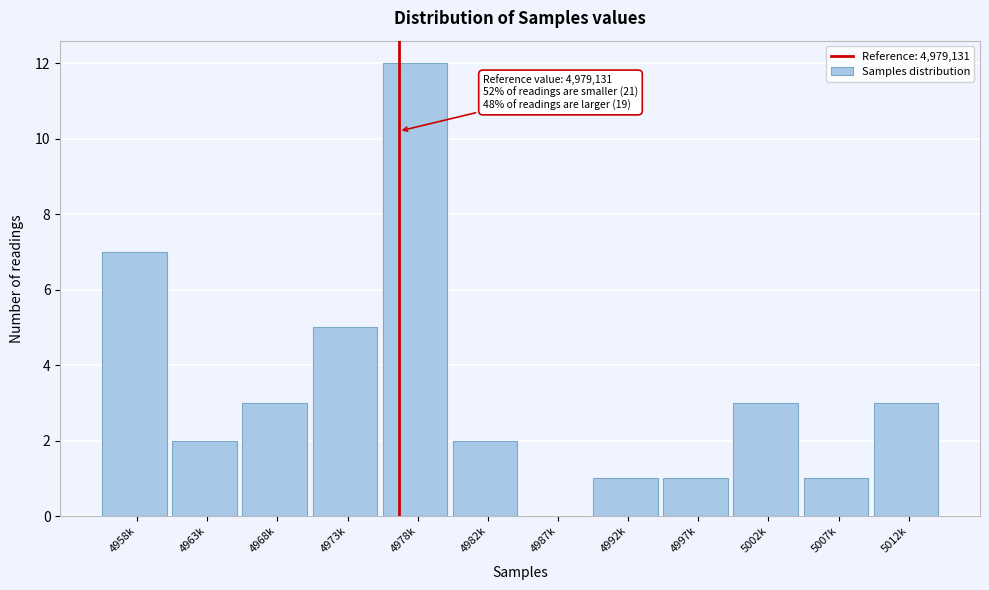

Reading left to right, what are all the values shown in this chart?

4958k=7	4963k=2	4968k=3	4973k=5	4978k=12	4982k=2	4987k=0	4992k=1	4997k=1	5002k=3	5007k=1	5012k=3